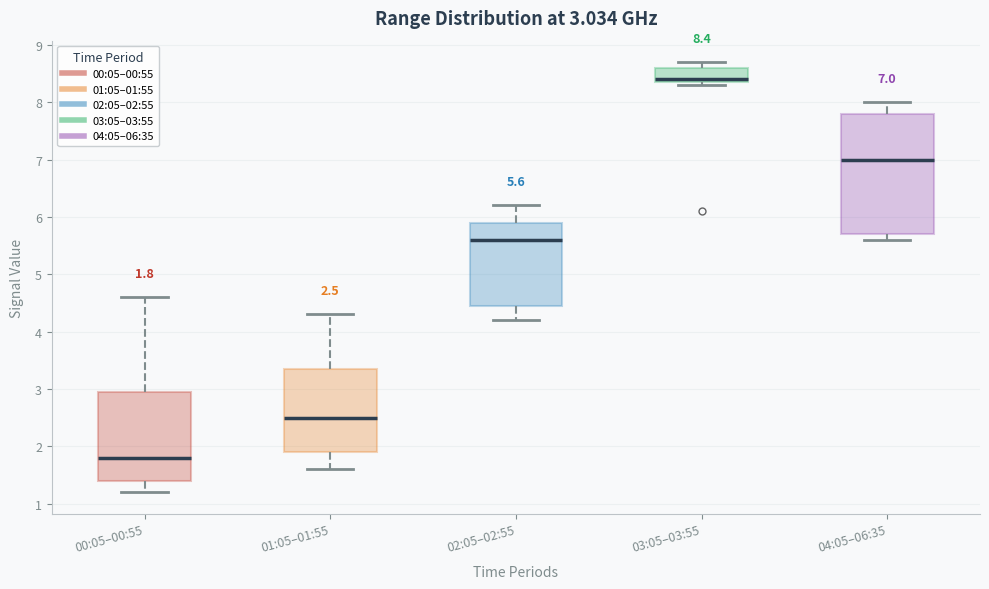

Which box is the tallest, from its lower edge to its upper edge?

04:05–06:35